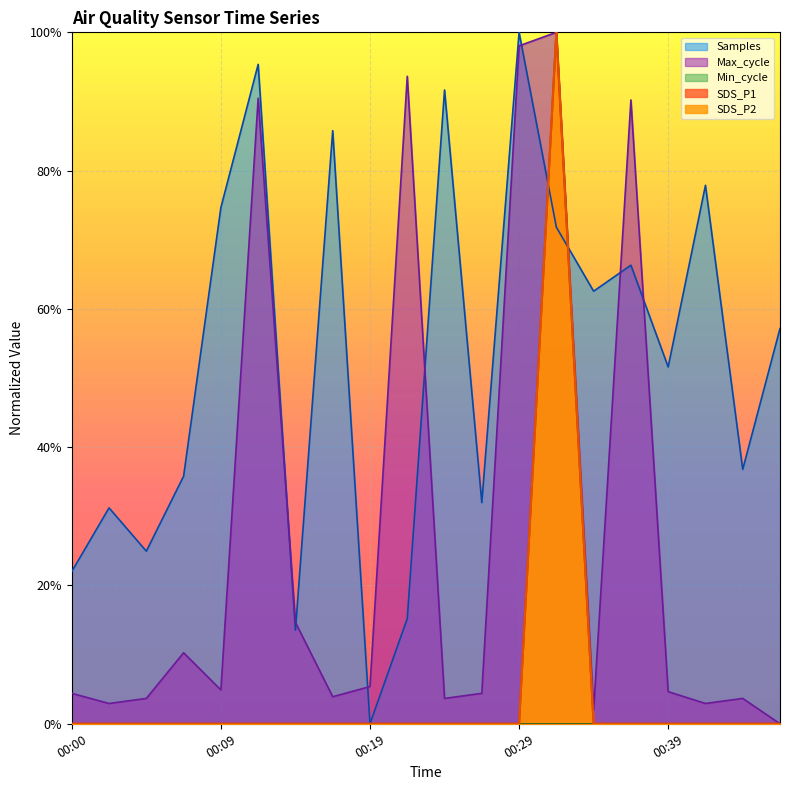

How many values in Max_cycle are above zero?

19